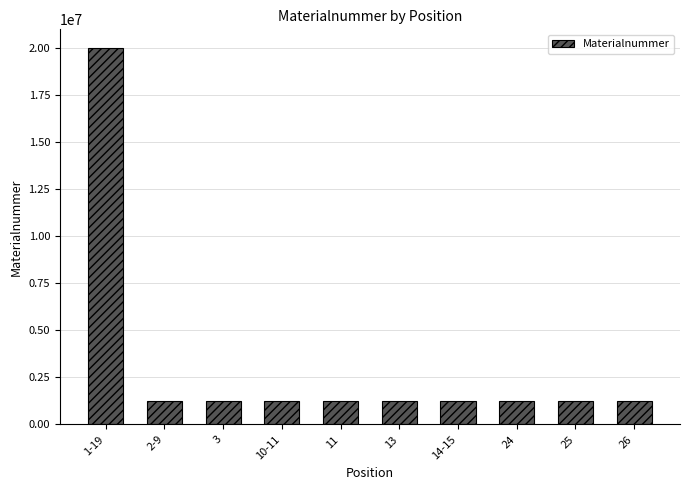

Which has a higher value, 25 or 1-19?

1-19